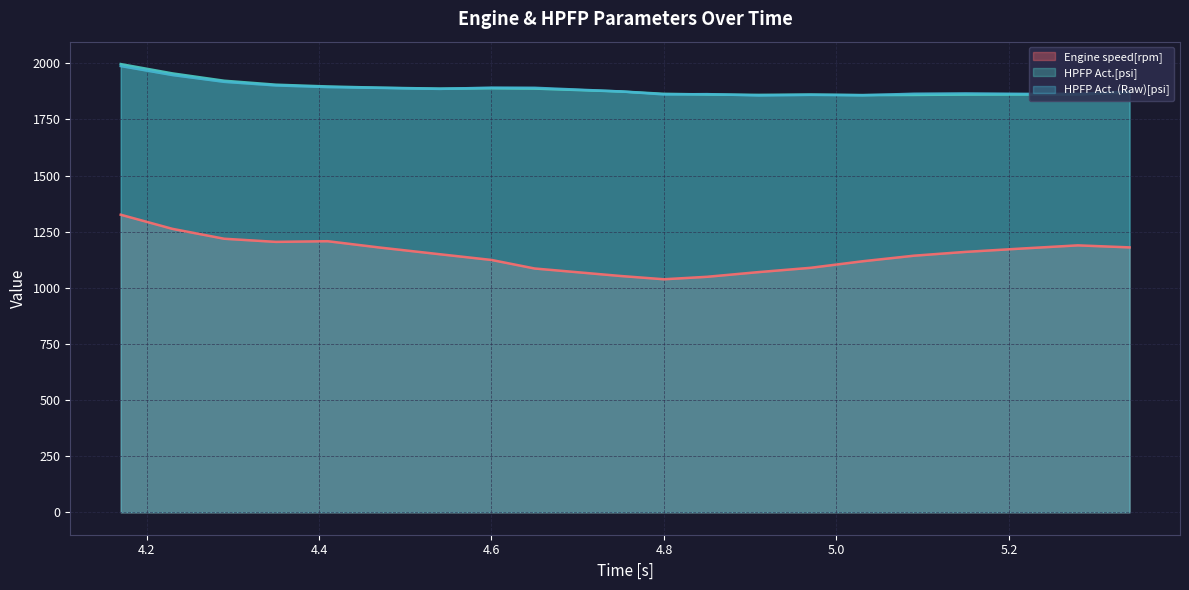

Reading left to right, transcribe all the data shown in this chart.

Engine speed[rpm]: 4.17=1325.5	4.23=1262.5	4.29=1218.5	4.35=1204.5	4.41=1207.5	4.47=1179.5	4.54=1149.5	4.6=1124.0	4.65=1086.0	4.75=1052.5	4.8=1038.0	4.85=1049.0	4.91=1070.0	4.97=1089.0	5.03=1118.0	5.09=1143.0	5.15=1160.0	5.22=1176.0	5.28=1189.0	5.34=1180.0
HPFP Act.[psi]: 4.17=1996.4	4.23=1954.9	4.29=1922.2	4.35=1904.6	4.41=1896.7	4.47=1891.3	4.54=1887.1	4.6=1888.8	4.65=1887.2	4.75=1874.5	4.8=1863.9	4.85=1861.1	4.91=1859.2	4.97=1860.7	5.03=1858.4	5.09=1859.0	5.15=1860.6	5.22=1861.0	5.28=1860.8	5.34=1871.0
HPFP Act. (Raw)[psi]: 4.17=1987.7	4.23=1947.6	4.29=1917.3	4.35=1901.3	4.41=1894.0	4.47=1890.5	4.54=1885.9	4.6=1891.6	4.65=1890.8	4.75=1874.5	4.8=1861.3	4.85=1862.6	4.91=1856.7	4.97=1859.4	5.03=1857.5	5.09=1864.2	5.15=1865.6	5.22=1863.7	5.28=1863.9	5.34=1874.0